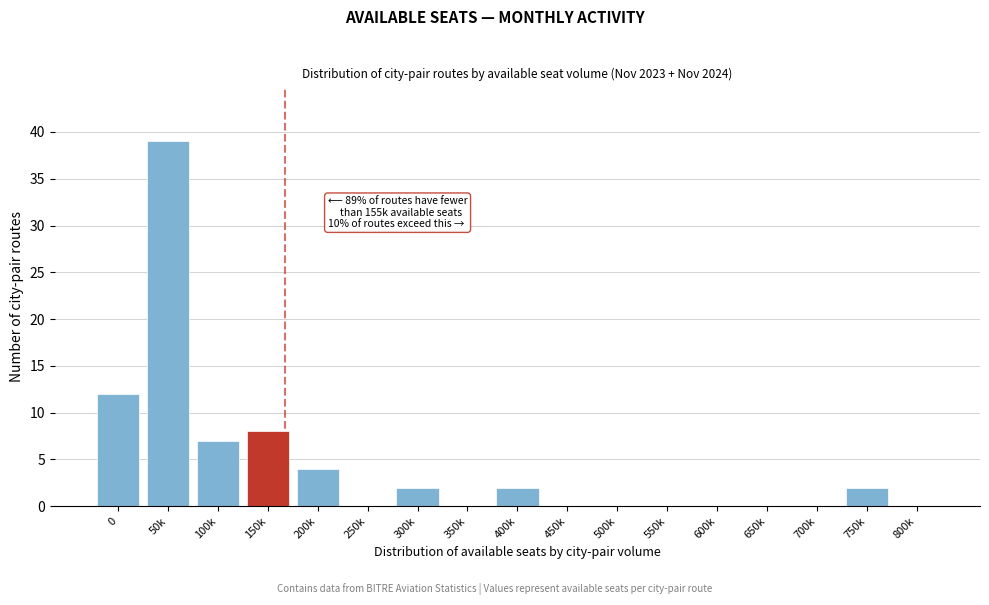

Reading right to left, what are all the values shown in this chart?

800k=0	750k=2	700k=0	650k=0	600k=0	550k=0	500k=0	450k=0	400k=2	350k=0	300k=2	250k=0	200k=4	150k=8	100k=7	50k=39	0=12